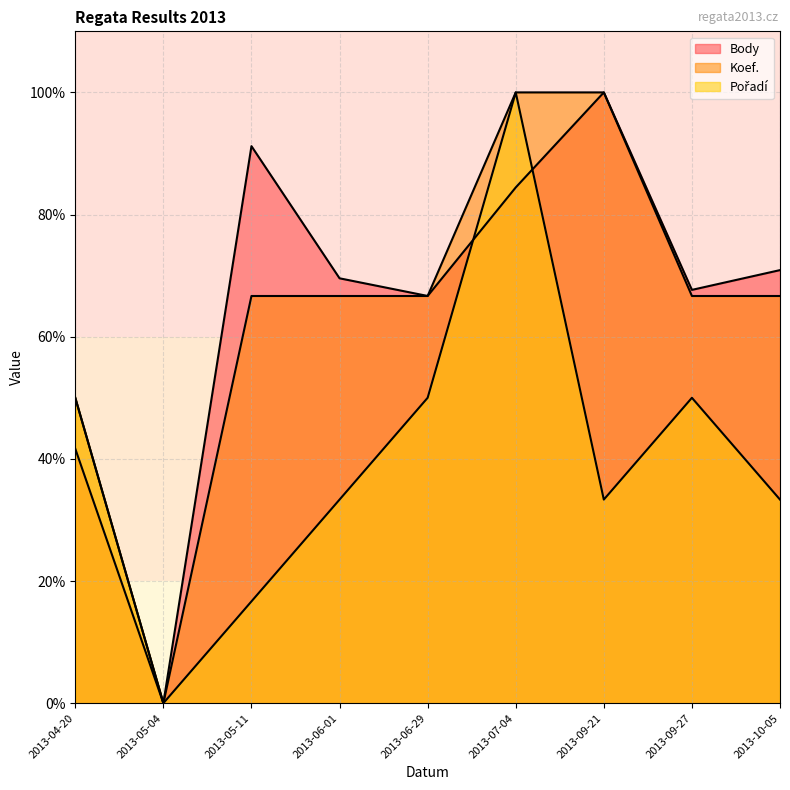

Between 2013-05-11 and 2013-10-05, which series saw the biggest shift?

Body